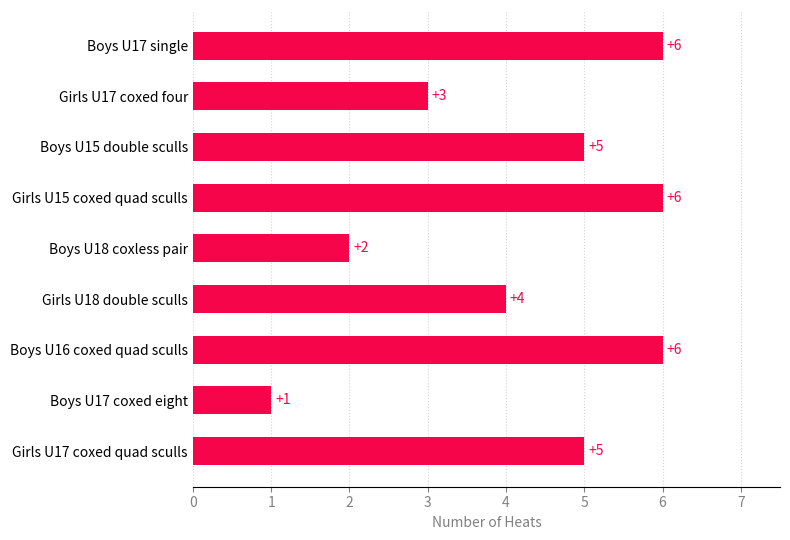

Where is the data nearest to the value 3?

Girls U17 coxed four